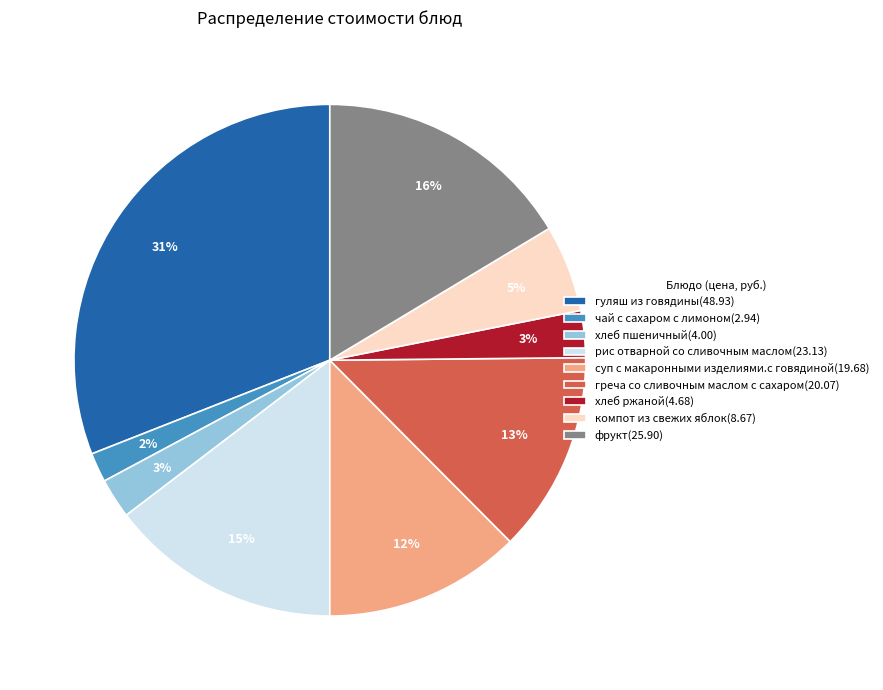

How many segments does this pie chart have?

9